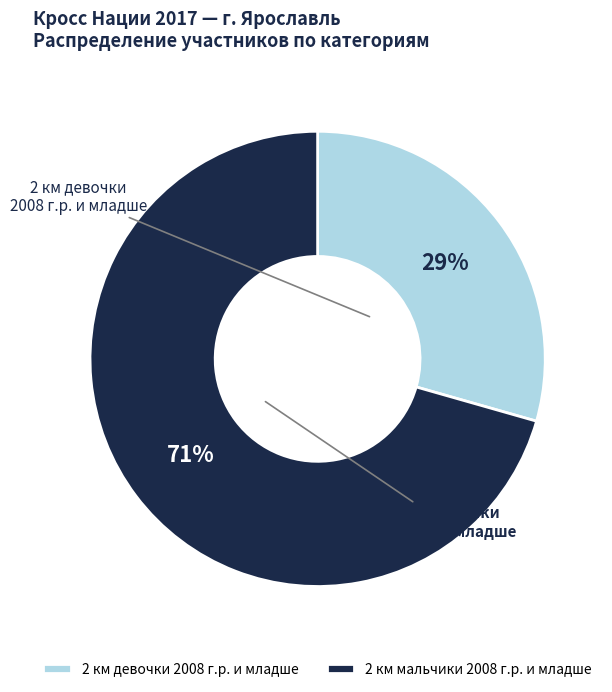

How many slices are in this pie chart?

2